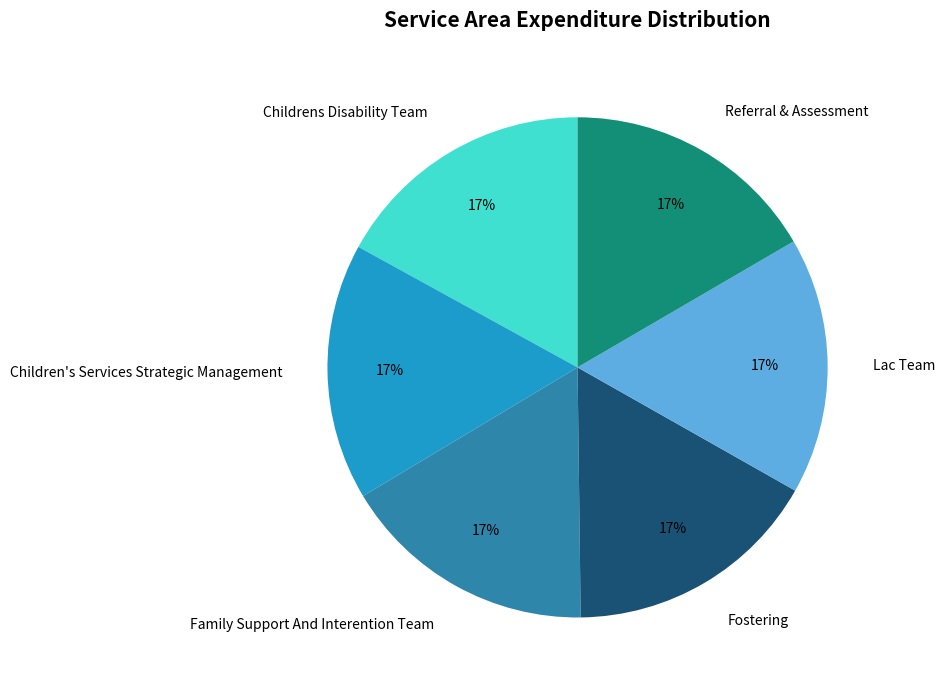

To the nearest percent, what is the average slice percentage?

17%